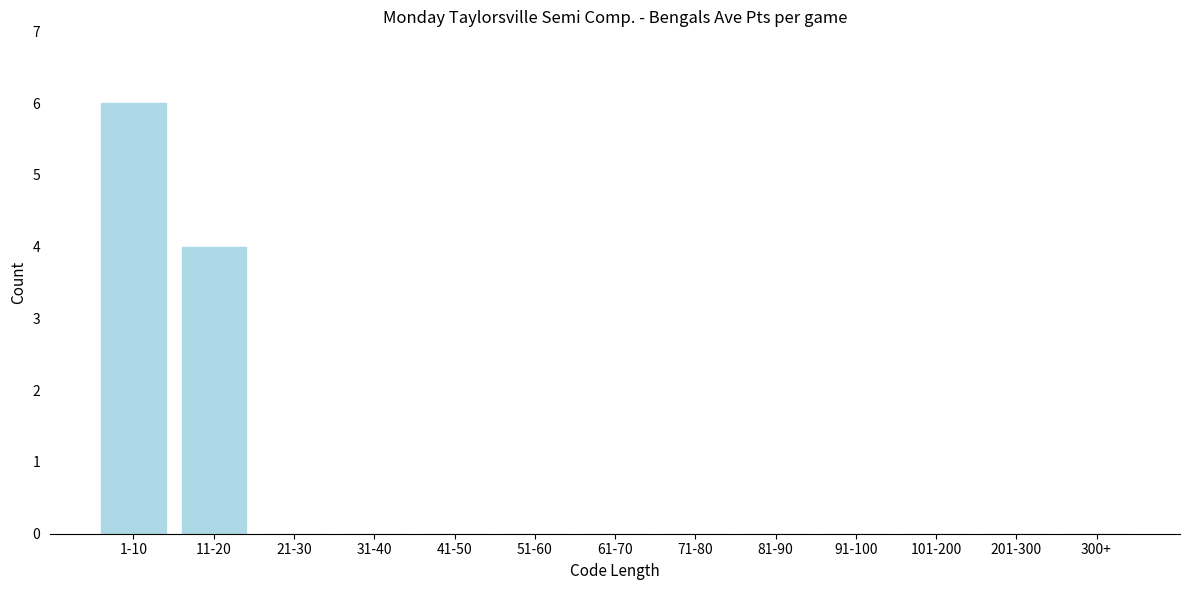

Reading left to right, extract all data points from this chart.

1-10=6	11-20=4	21-30=0	31-40=0	41-50=0	51-60=0	61-70=0	71-80=0	81-90=0	91-100=0	101-200=0	201-300=0	300+=0